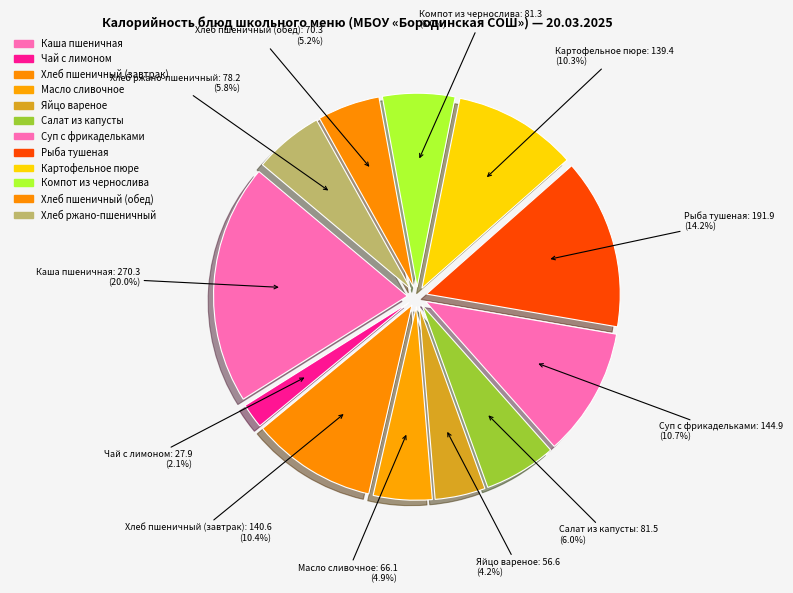

How many segments does this pie chart have?

12